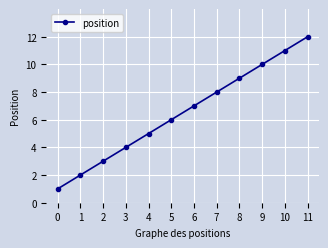

Is it true that the value at 1 is 3?

False